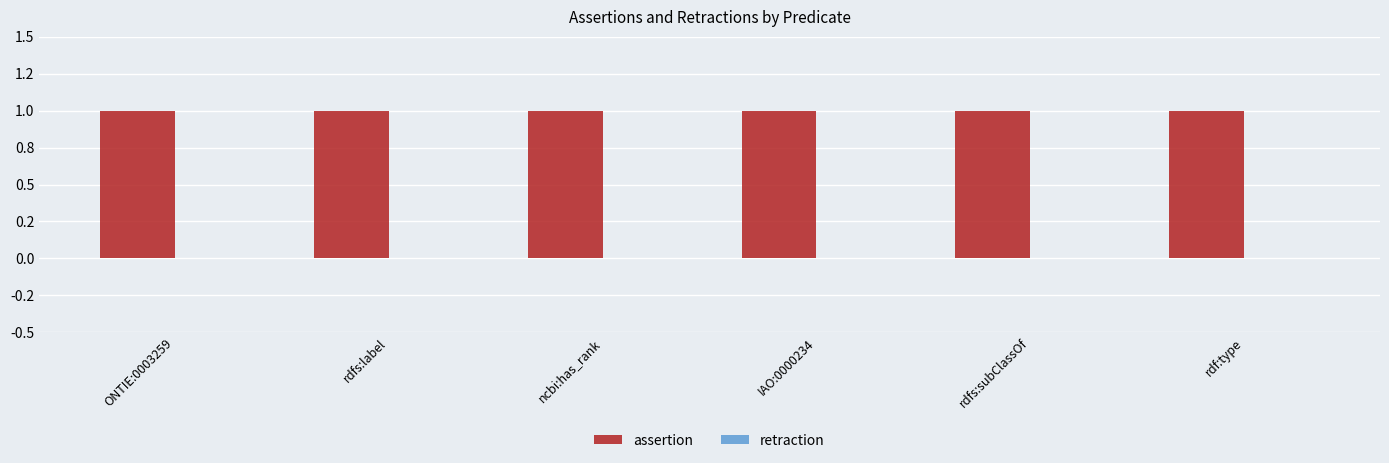

What is the total value across all series at ncbi:has_rank?

1